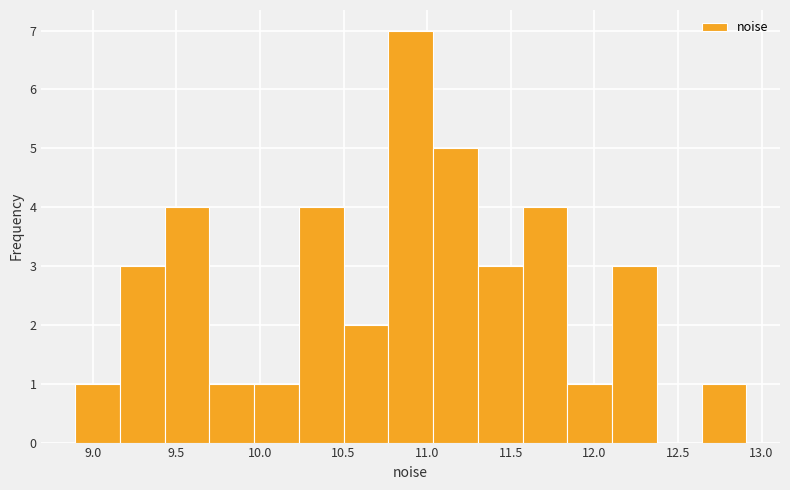

Which range on the x-axis has the tallest bar?

10.75 to 11.05